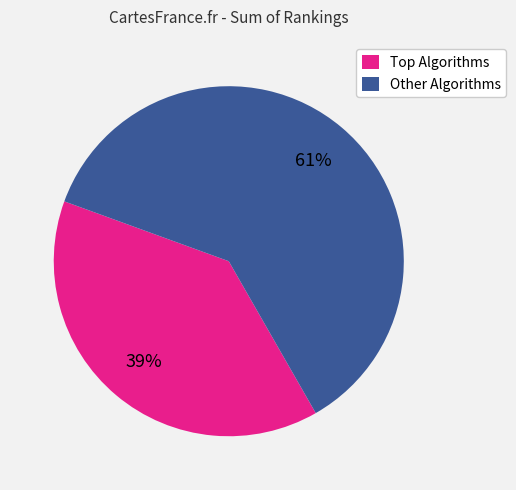

To the nearest percent, what is the average slice percentage?

50%